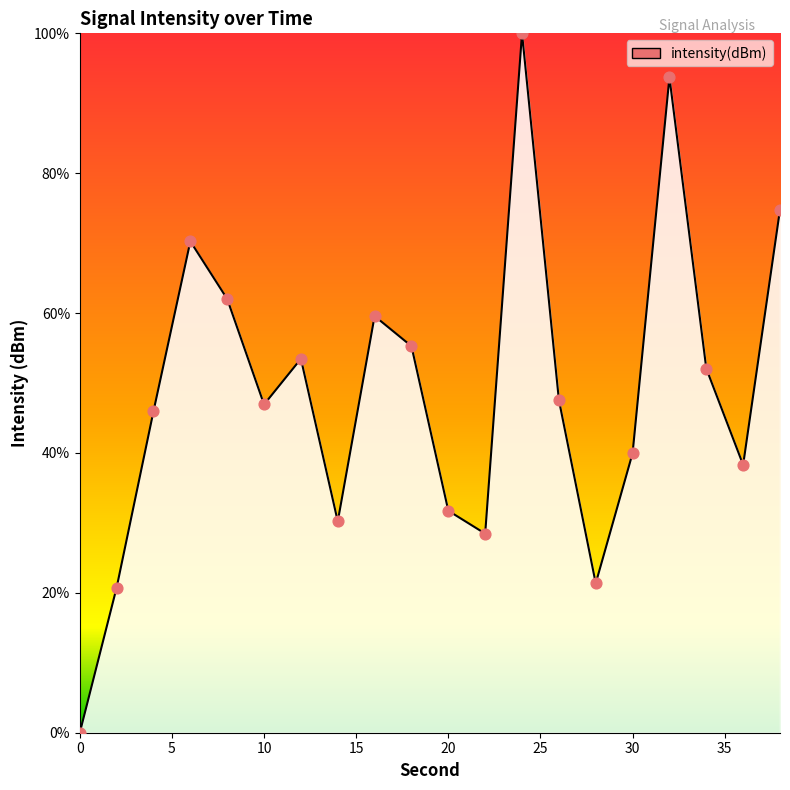

What is the difference between the maximum and minimum values?

100.0